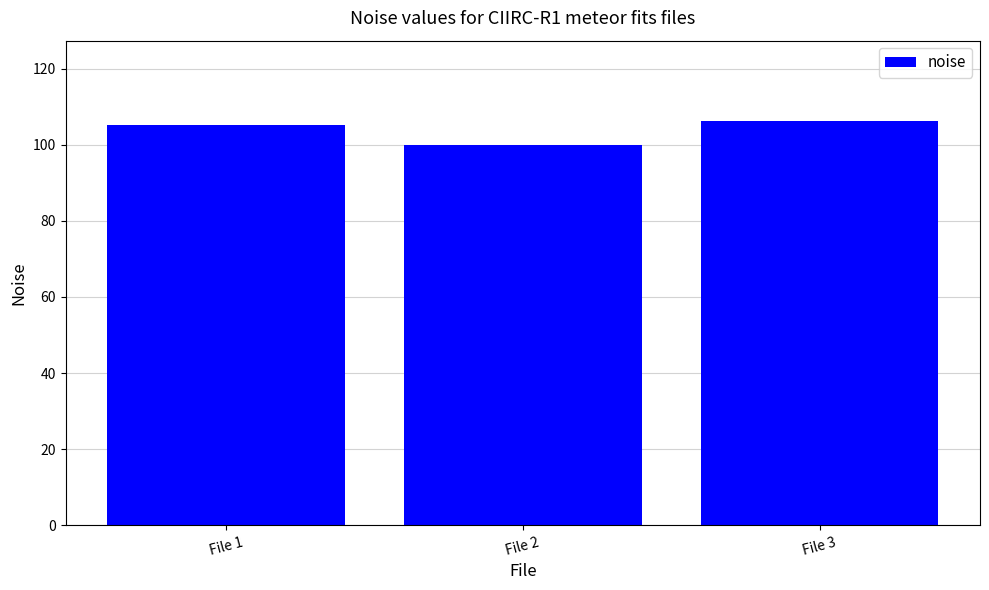

What is the value of the 2nd bar from the left?

100.0